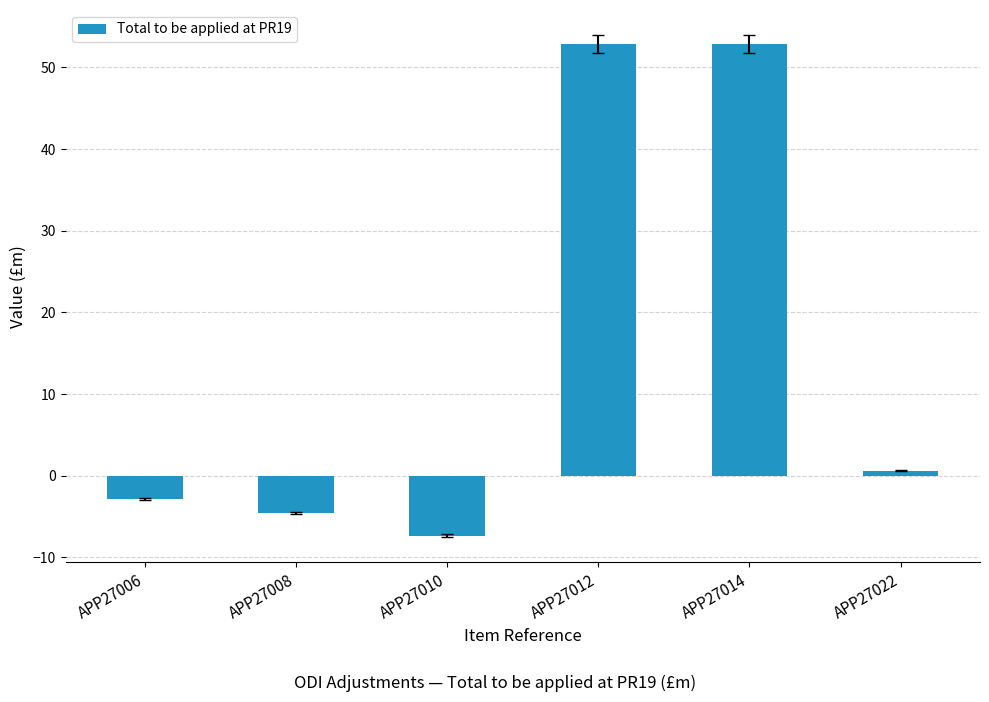

Where is the data nearest to the value 22?

APP27022